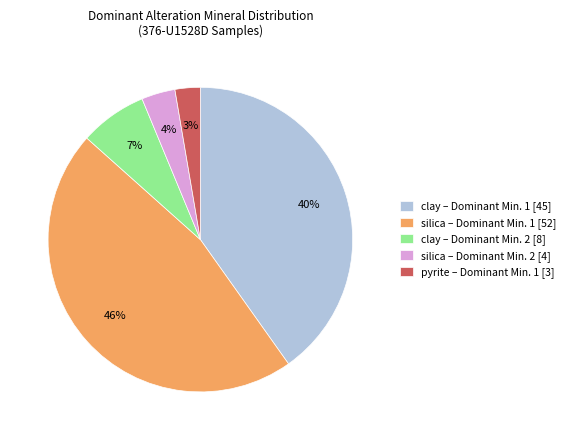

To the nearest percent, what is the combined percentage of silica – Dominant Min. 2 [4] and clay – Dominant Min. 2 [8]?

11%